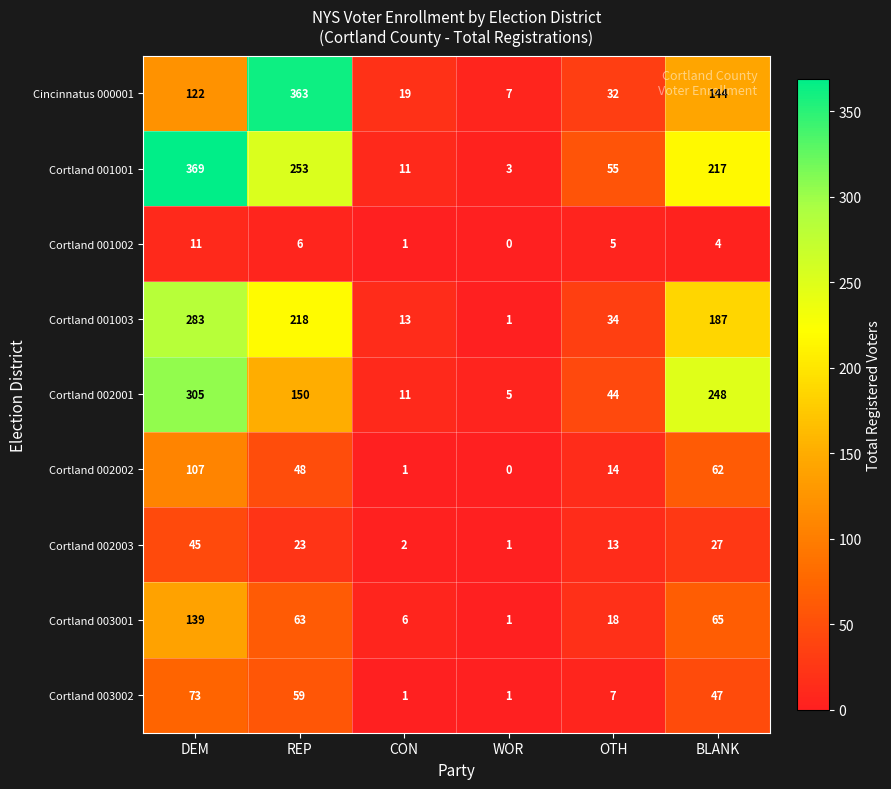

How many data points in Cortland 003002 are less than 47?

3